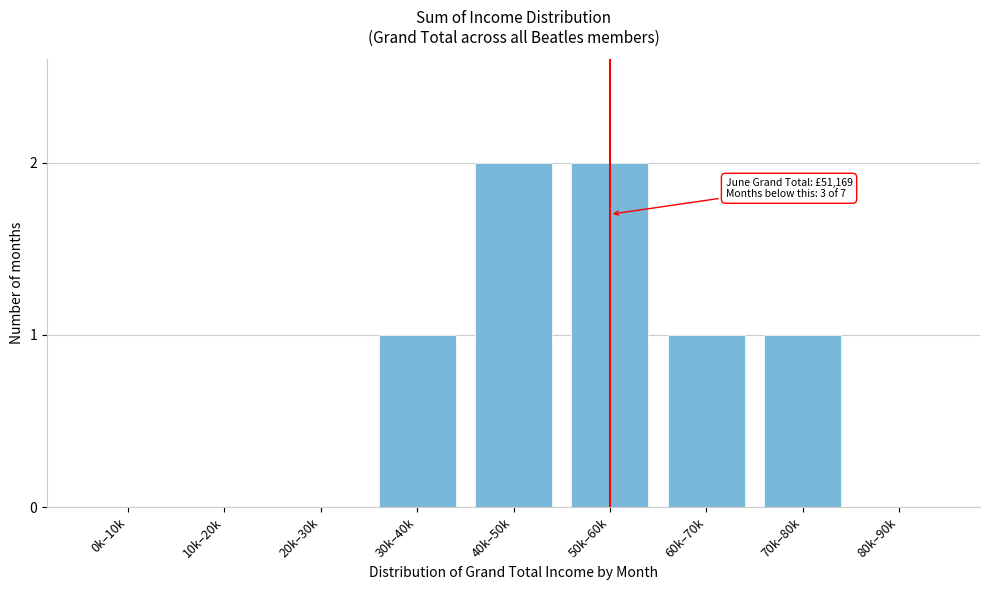

Reading right to left, list all the values displayed in this chart.

80k–90k=0	70k–80k=1	60k–70k=1	50k–60k=2	40k–50k=2	30k–40k=1	20k–30k=0	10k–20k=0	0k–10k=0